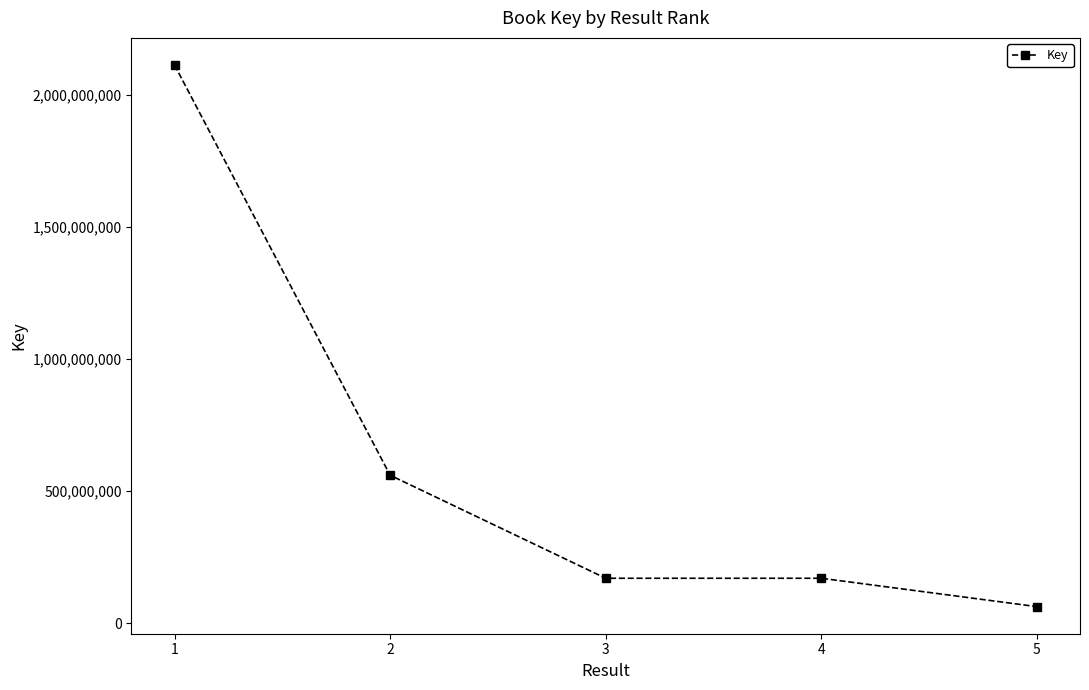

The value at 2 is 173592551. True or false?

False